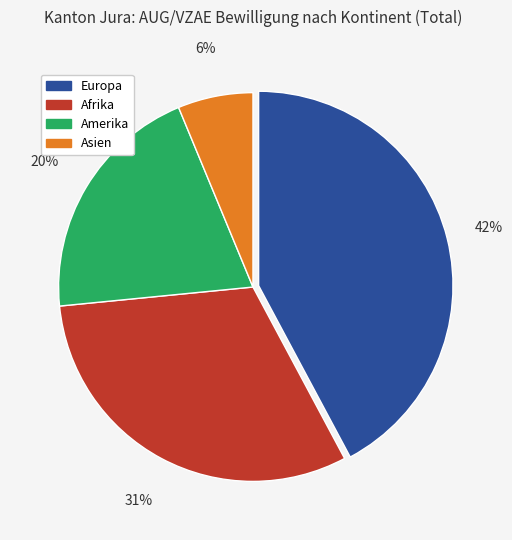

Does any single category account for the majority?

No